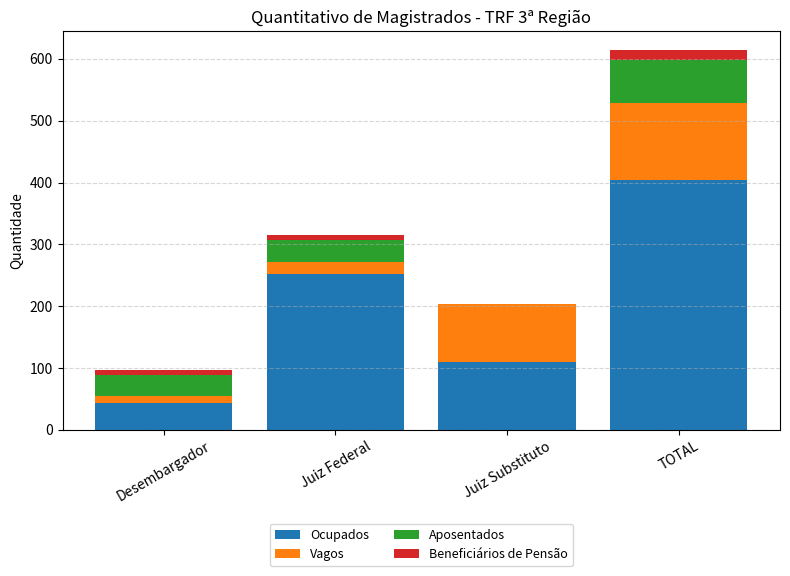

What are all the series names shown in the legend?

Ocupados, Vagos, Aposentados, Beneficiários de Pensão